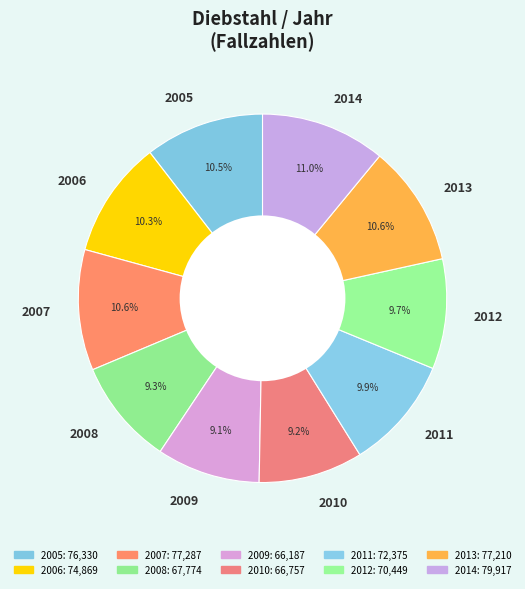

To the nearest percent, what portion does 2007 represent?

11%